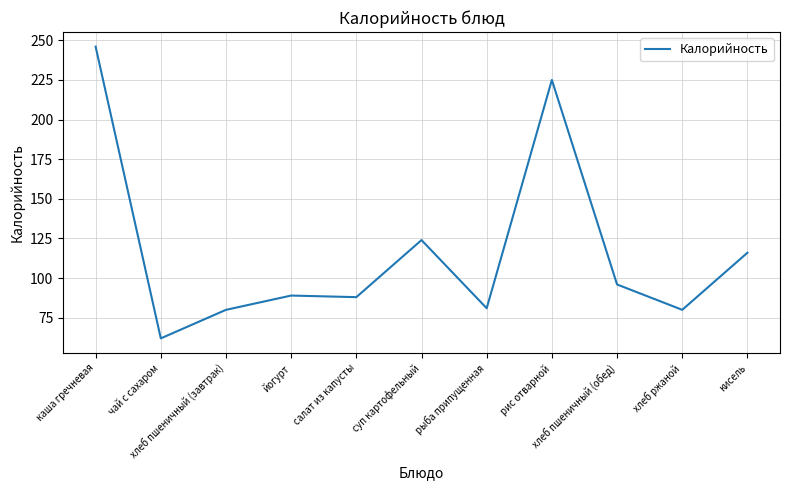

What is the greatest value displayed?

246